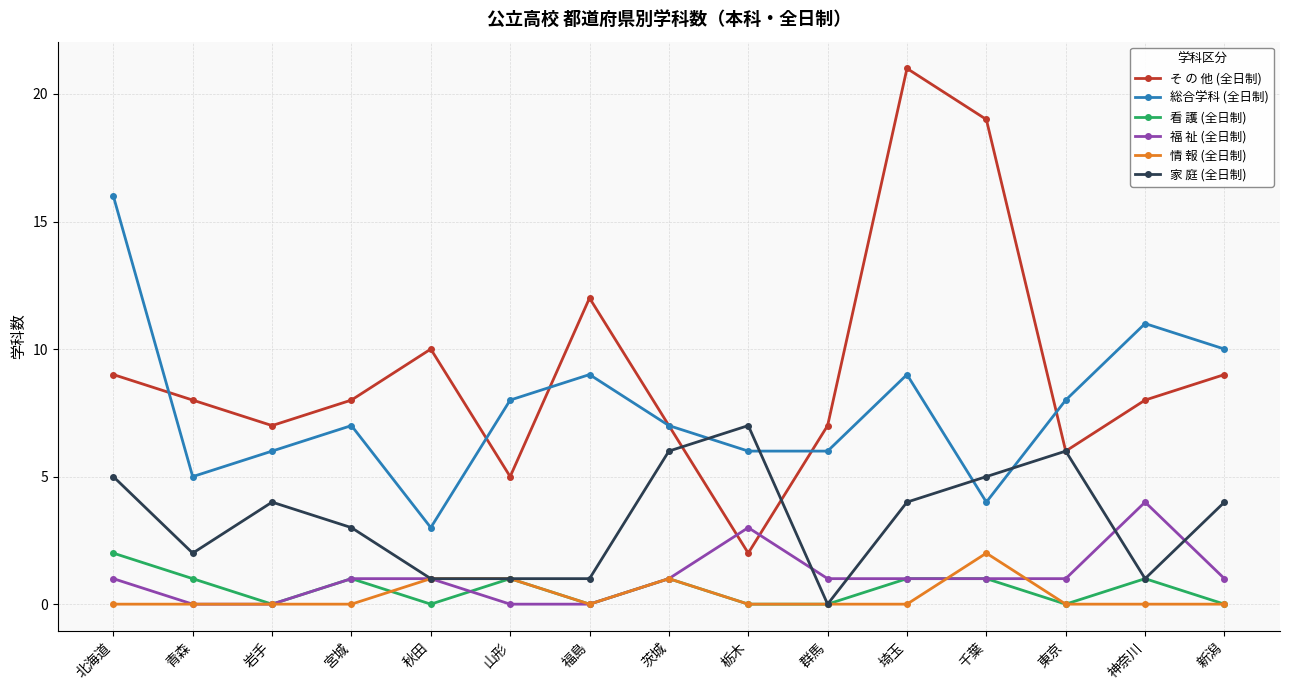

True or false: 家 庭 (全日制) has a value of 7 at 栃木.

True